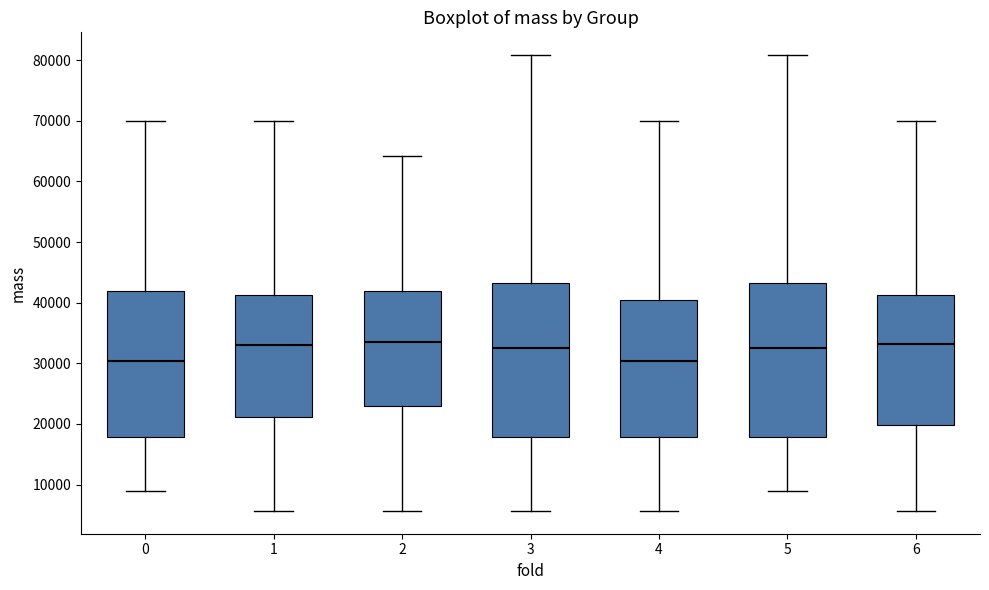

Where does the lower whisker of the box at x = 1 end on the y-axis? The values are not printed on the chart, so give them approximately, as read against the axis.

6000